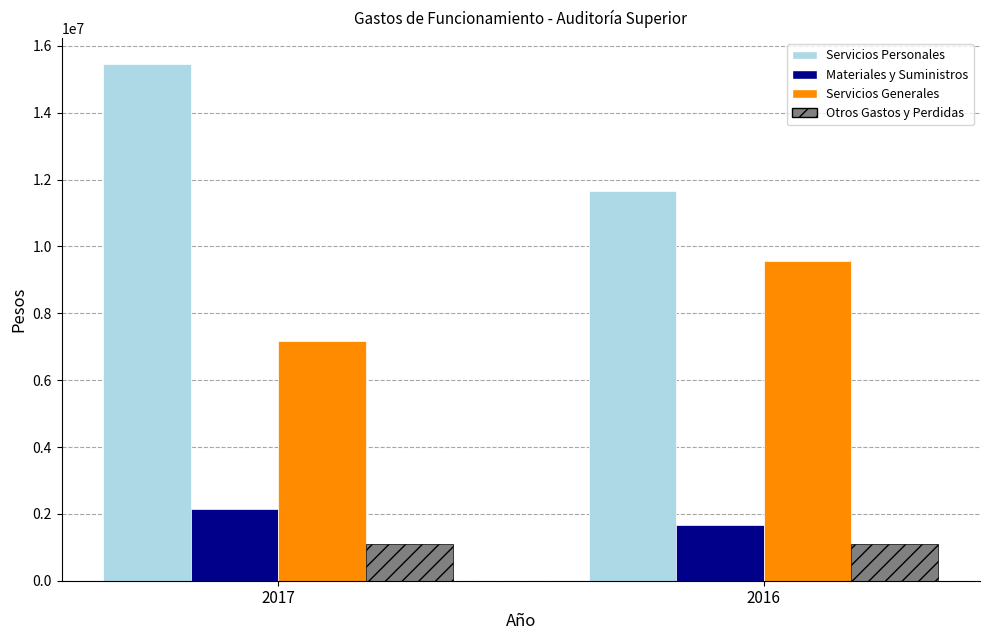

Which category has the highest value across all series?

2017